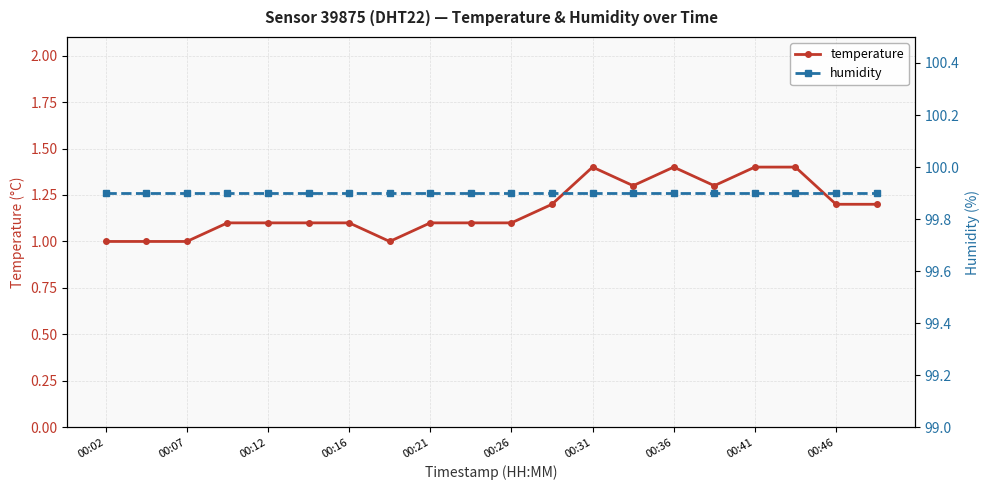

Is it true that temperature equals 1.0 at 00:02?

True